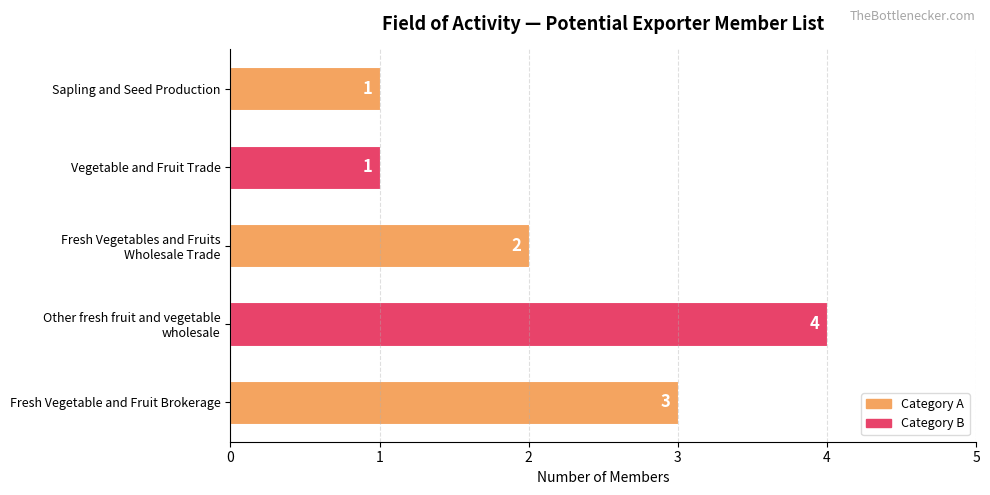

The value at Vegetable and Fruit Trade is 1. True or false?

True